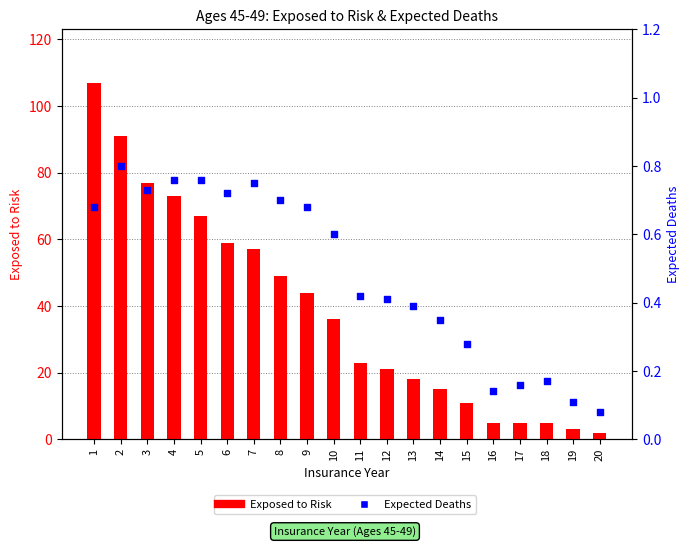

Which series has the largest total across all categories?

Exposed to Risk